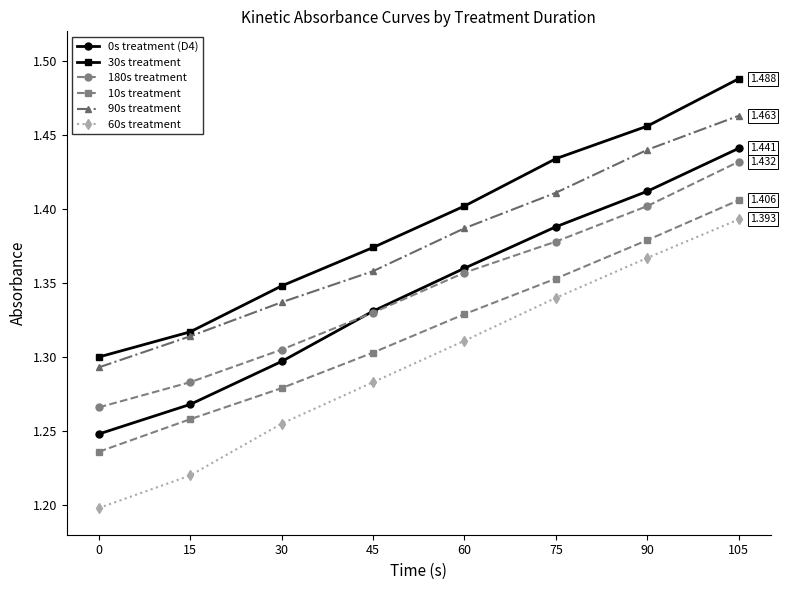

Which series ends up on top after the final intersection of 180s treatment and 0s treatment (D4)?

0s treatment (D4)